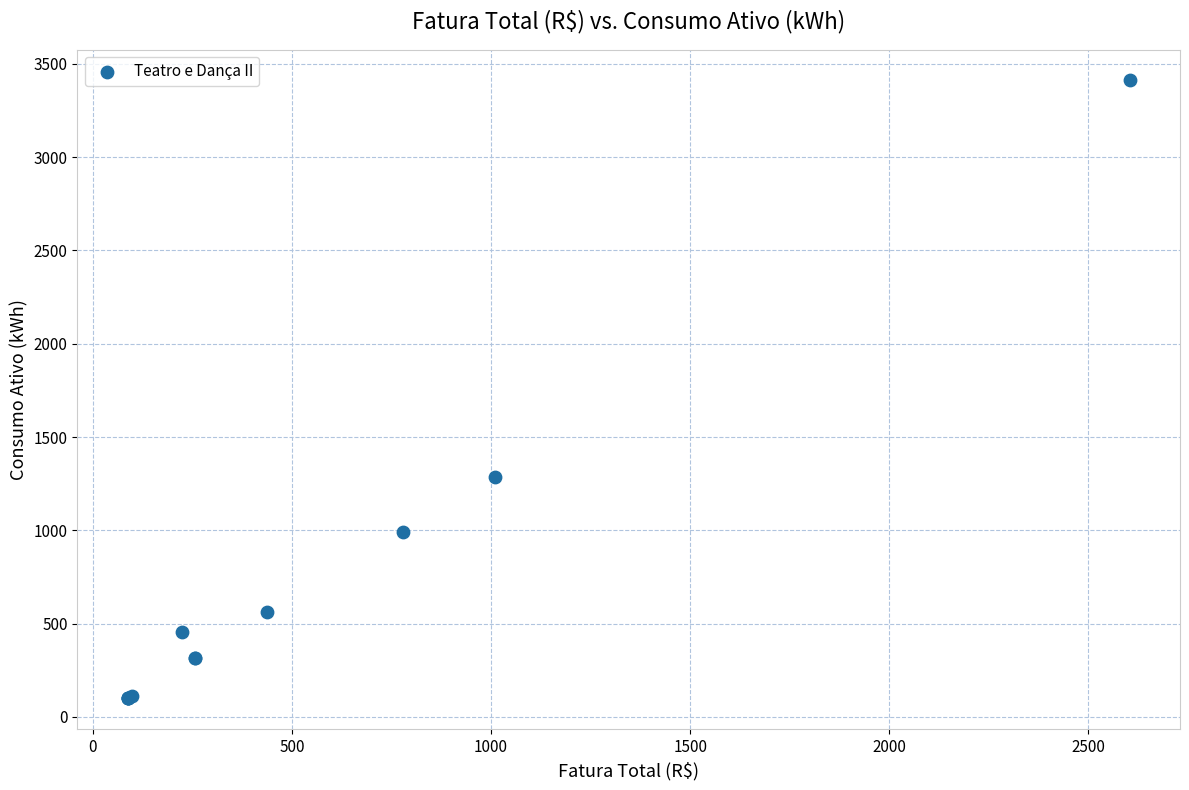

What Y value in the scatter plot is closest to 1755?

1286